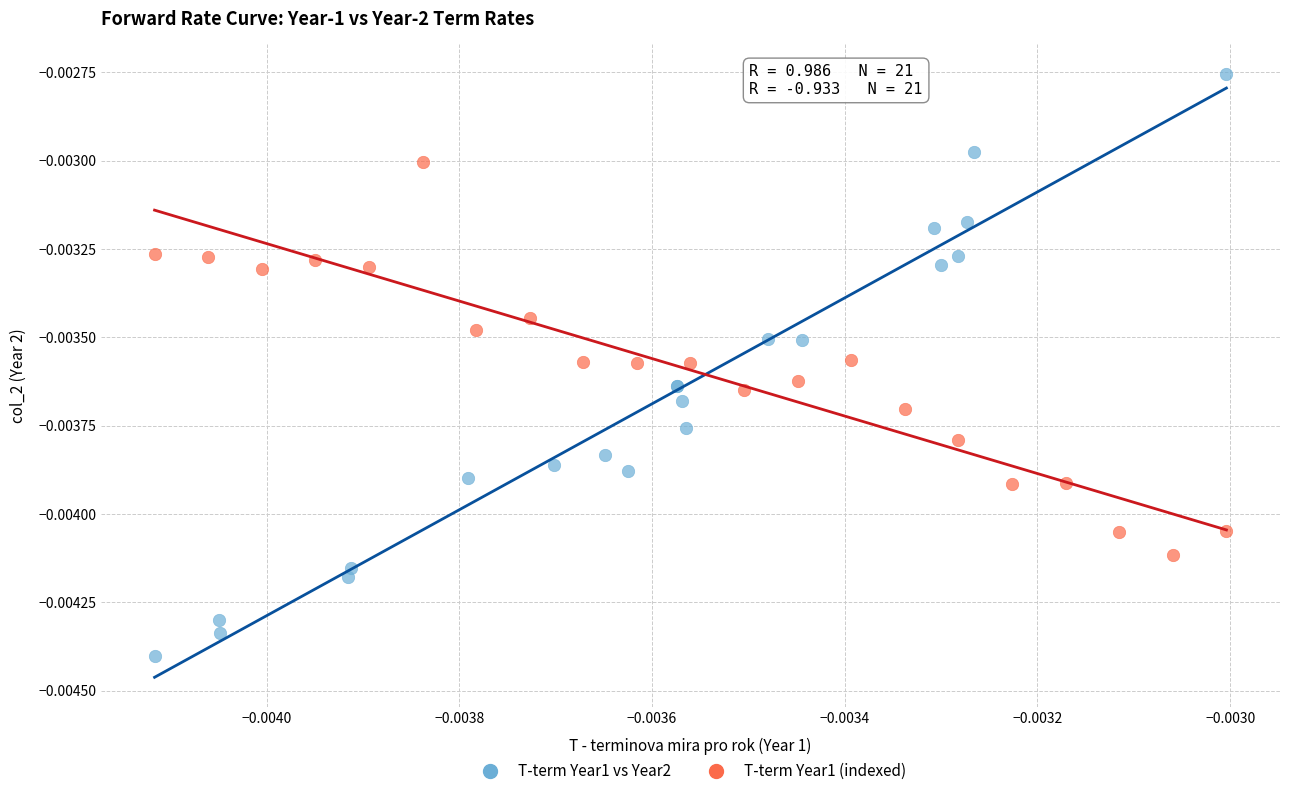

Which series contains the highest Y value?

T-term Year1 vs Year2